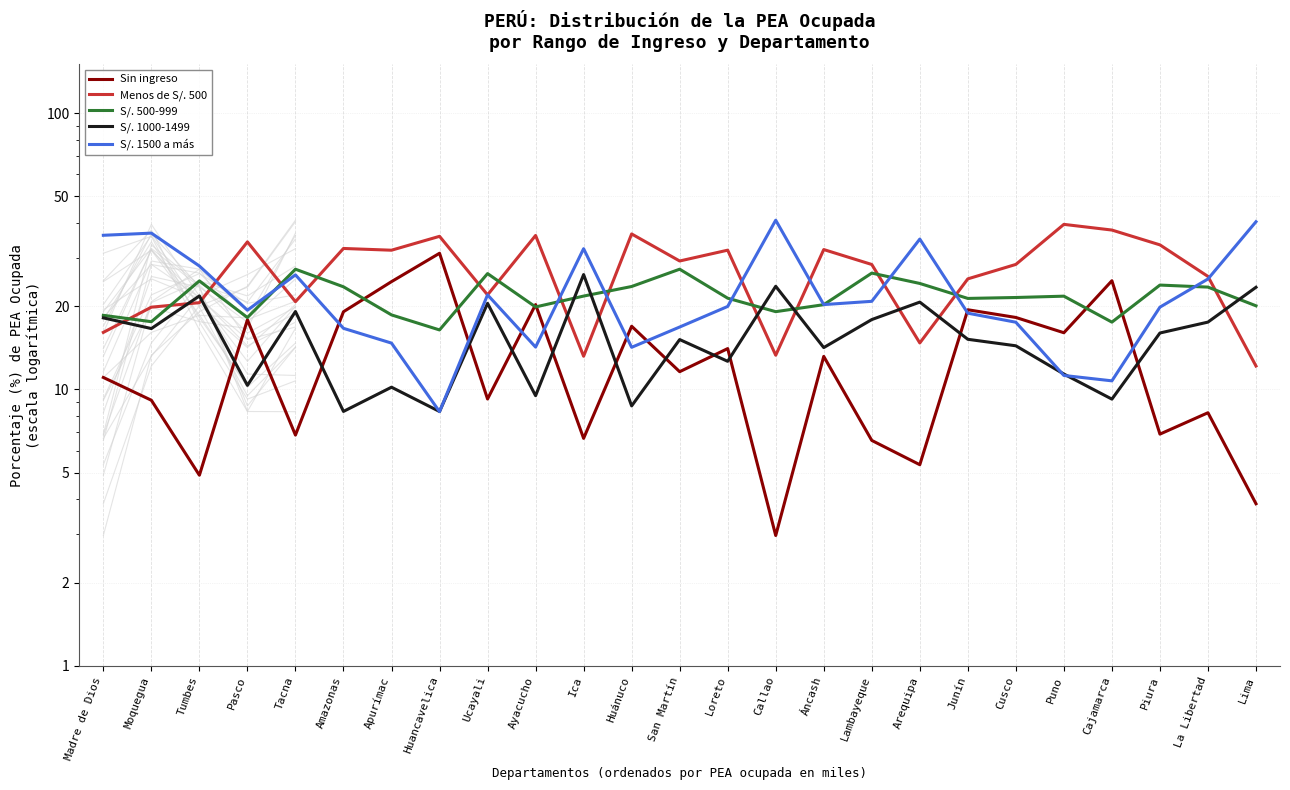

Reading left to right, what are all the values shown in this chart?

Sin ingreso: 11.1	9.1	4.9	17.9	6.8	19.1	24.6	31.1	9.2	20.3	6.7	16.9	11.6	14.1	3.0	13.2	6.5	5.3	19.4	18.2	16.0	24.7	6.9	8.2	3.9
Menos de S/. 500: 16.1	19.9	20.6	34.2	20.8	32.4	31.9	35.8	22.0	36.1	13.2	36.5	29.2	31.9	13.3	32.1	28.3	14.7	25.1	28.4	39.6	37.7	33.4	25.7	12.2
S/. 500-999: 18.6	17.6	24.7	18.2	27.2	23.5	18.6	16.4	26.3	19.9	21.8	23.6	27.2	21.4	19.1	20.3	26.4	24.2	21.4	21.5	21.8	17.5	23.9	23.5	20.1
S/. 1000-1499: 18.2	16.6	21.8	10.4	19.1	8.3	10.2	8.3	20.5	9.5	26.0	8.7	15.2	12.6	23.6	14.2	17.9	20.7	15.2	14.4	11.4	9.2	16.0	17.5	23.4
S/. 1500 a más: 36.1	36.8	28.0	19.4	26.0	16.6	14.7	8.3	22.0	14.2	32.3	14.2	16.8	20.0	41.0	20.3	20.8	35.0	18.9	17.5	11.2	10.7	19.9	25.1	40.5